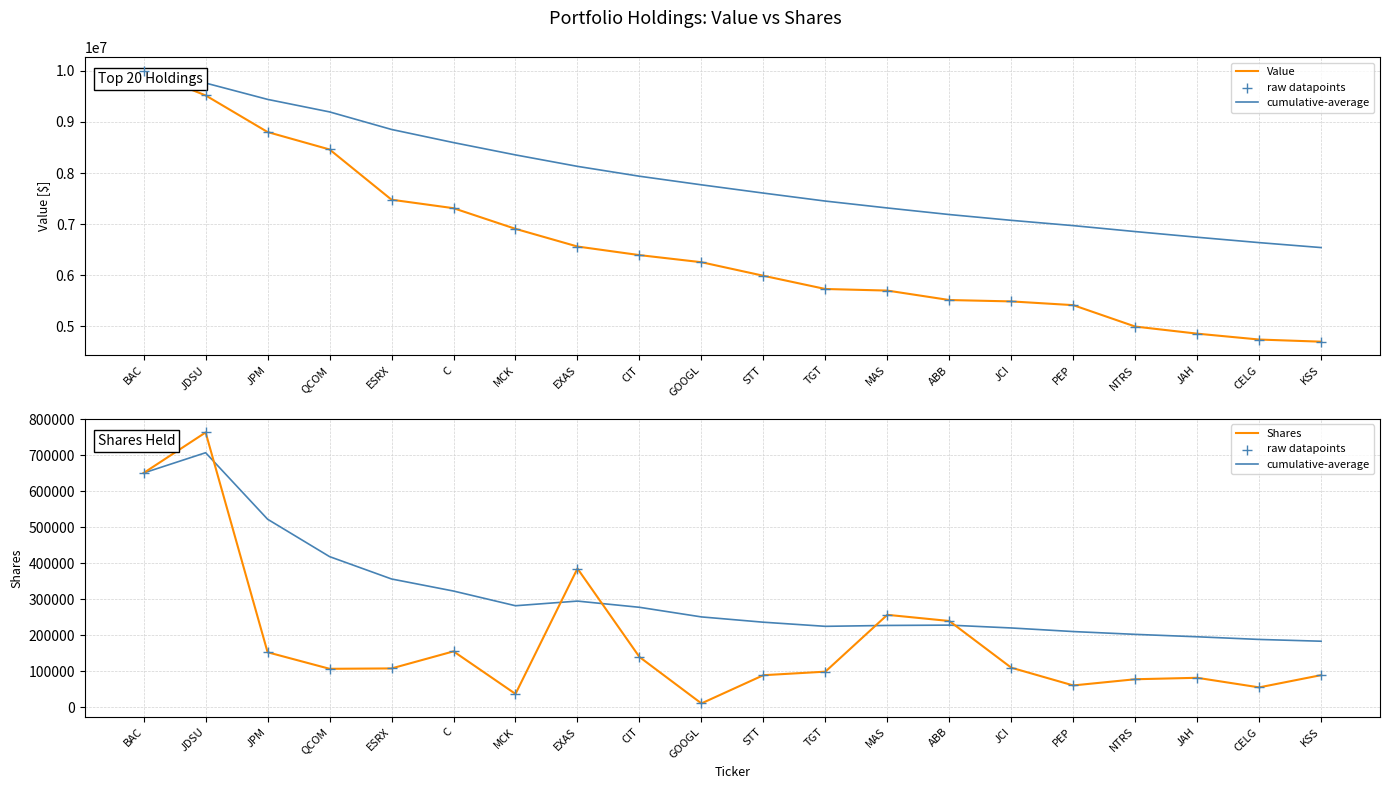

Which series contains the lowest Y value?

raw datapoints